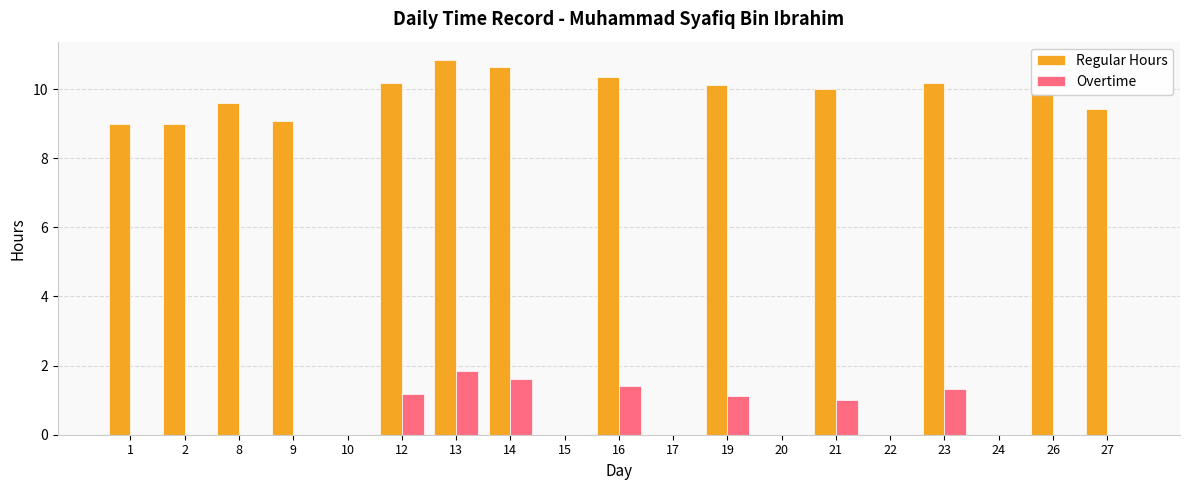

How many groups of bars are there?

19